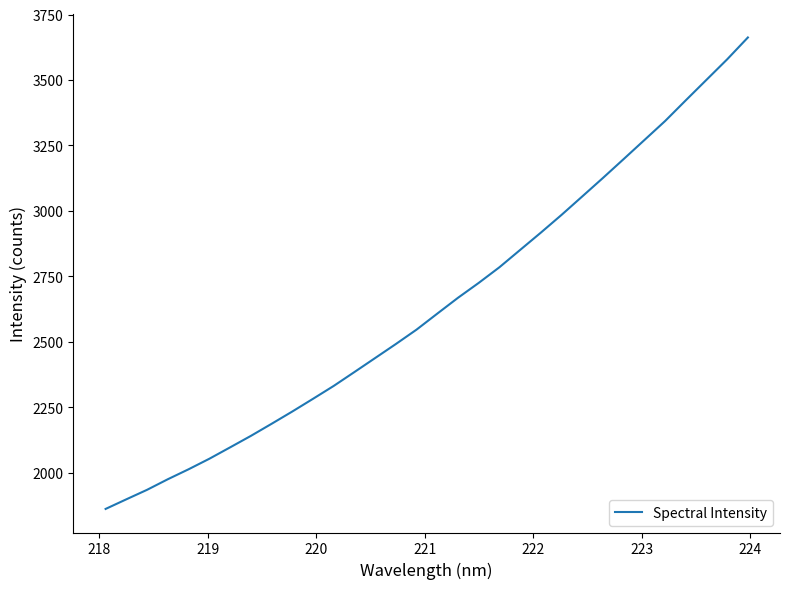

True or false: there are more than 0 points higher than both neighbors.

False